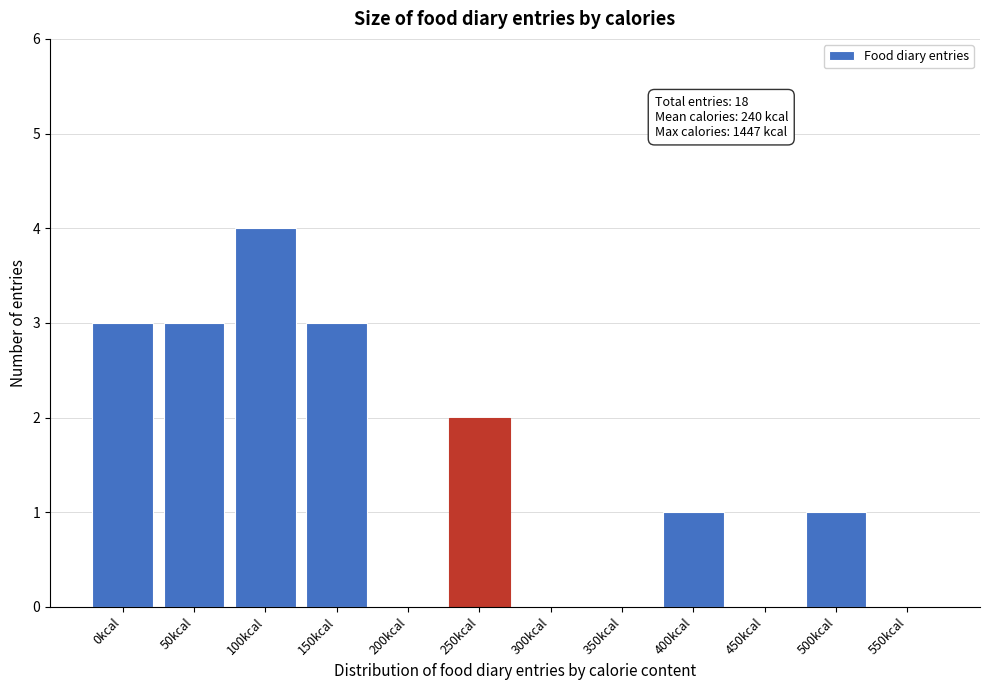

Reading left to right, what are all the values shown in this chart?

0kcal=3	50kcal=3	100kcal=4	150kcal=3	200kcal=0	250kcal=2	300kcal=0	350kcal=0	400kcal=1	450kcal=0	500kcal=1	550kcal=0